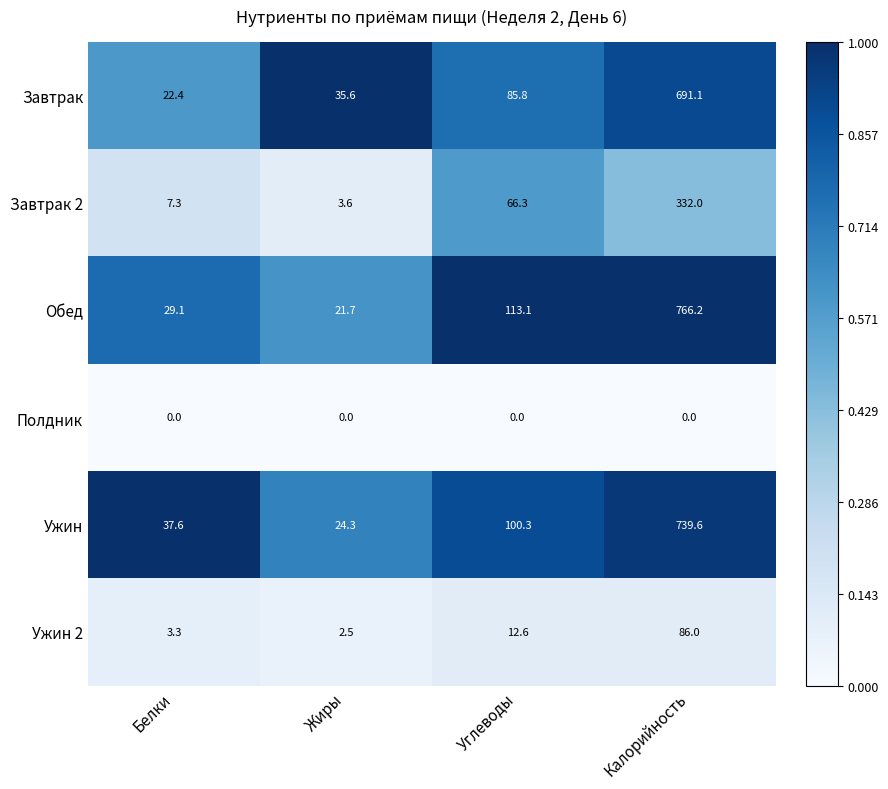

Reading right to left, extract all data points from this chart.

Завтрак: Калорийность=691.1	Углеводы=85.8	Жиры=35.6	Белки=22.4
Завтрак 2: Калорийность=332.0	Углеводы=66.3	Жиры=3.6	Белки=7.3
Обед: Калорийность=766.2	Углеводы=113.1	Жиры=21.7	Белки=29.1
Полдник: Калорийность=0.0	Углеводы=0.0	Жиры=0.0	Белки=0.0
Ужин: Калорийность=739.6	Углеводы=100.3	Жиры=24.3	Белки=37.6
Ужин 2: Калорийность=86.0	Углеводы=12.6	Жиры=2.5	Белки=3.3